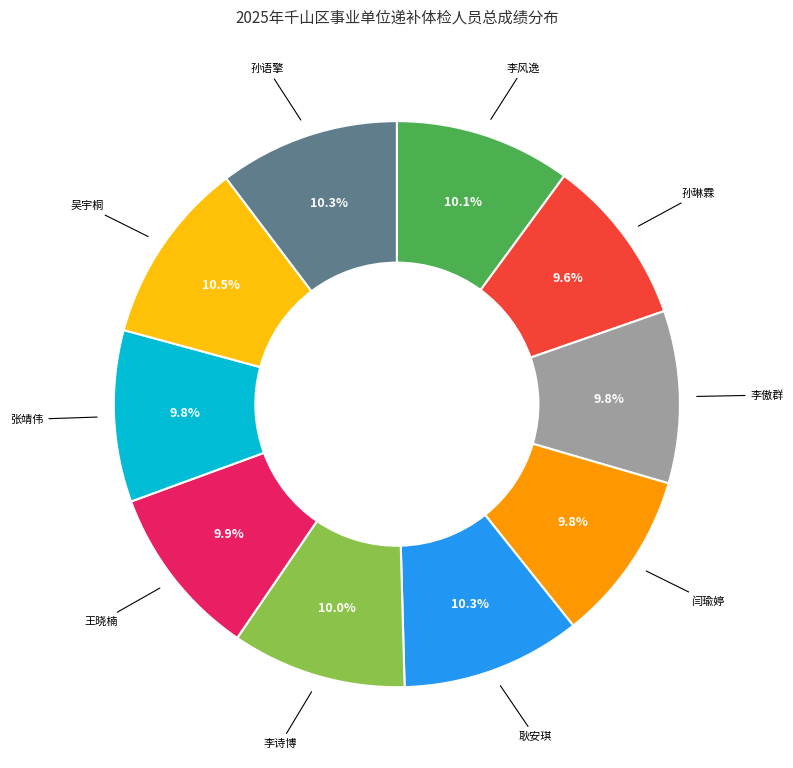

How many slices are in this pie chart?

10